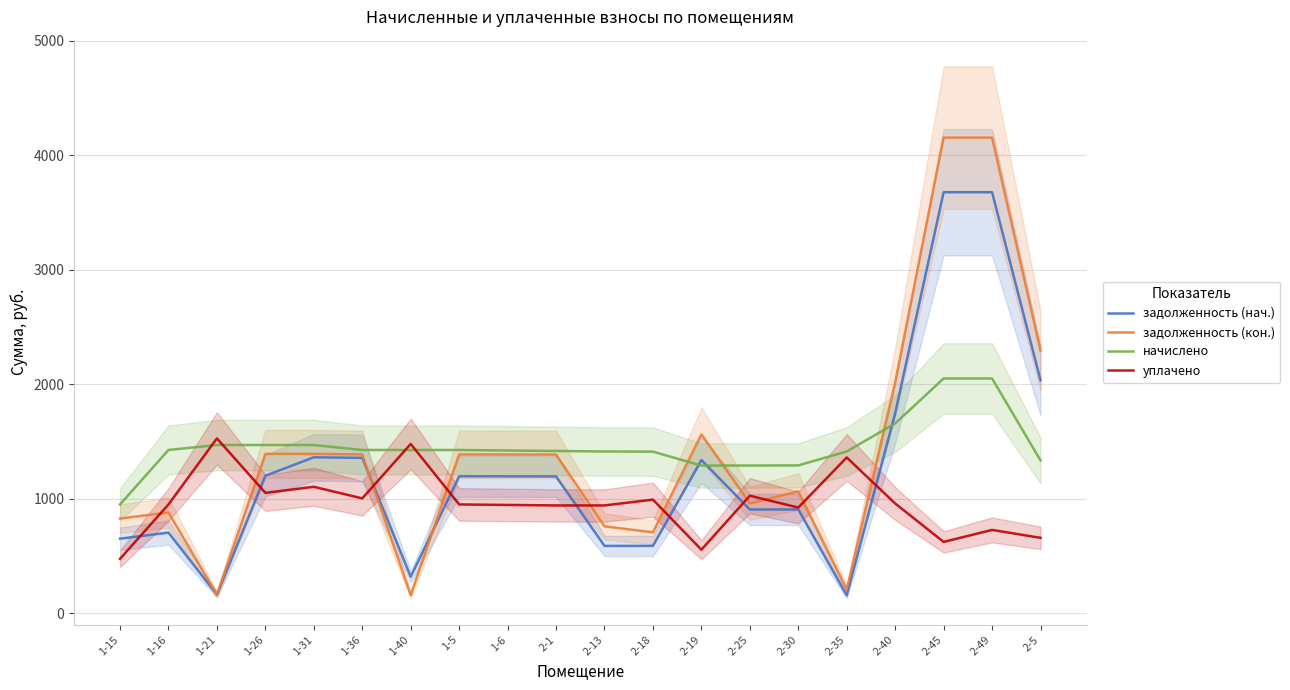

Which category has the lowest value in the уплачено series?

1-15